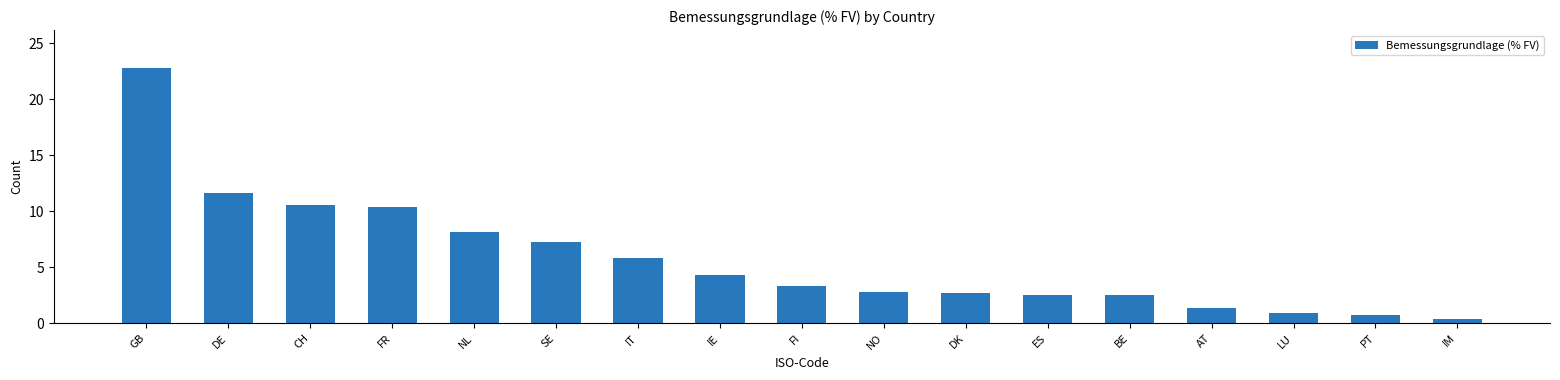

Approximately how many times larger is the value at IE compared to FR?

0.4